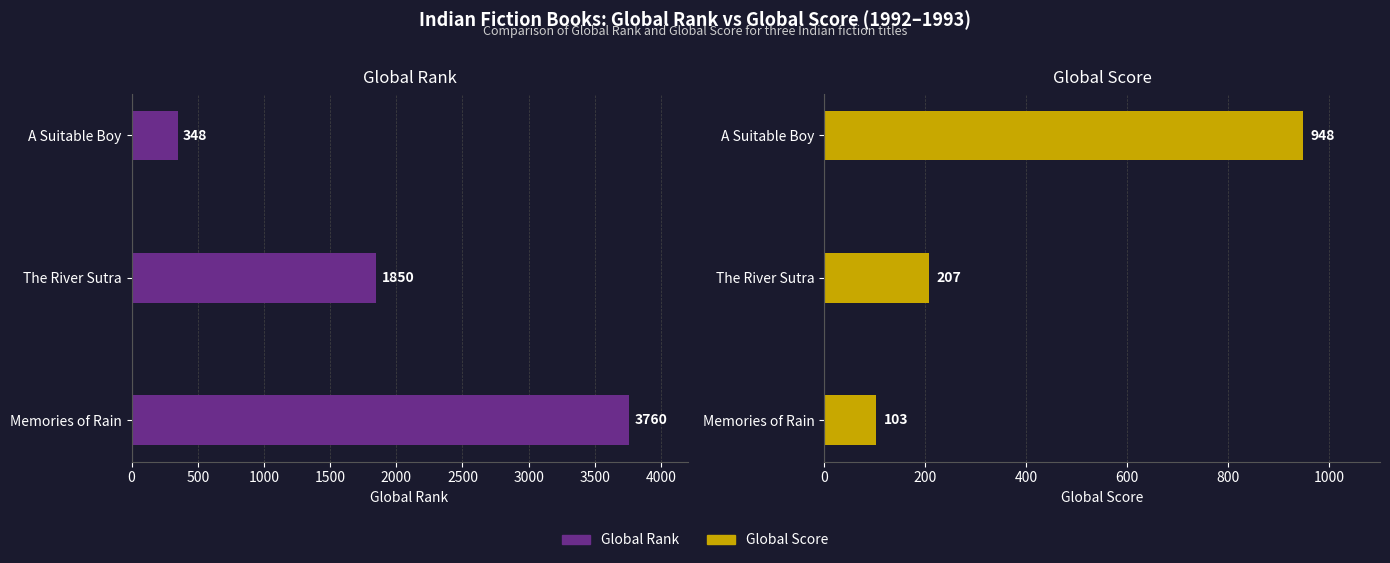

Which has a higher value, A Suitable Boy or The River Sutra?

The River Sutra